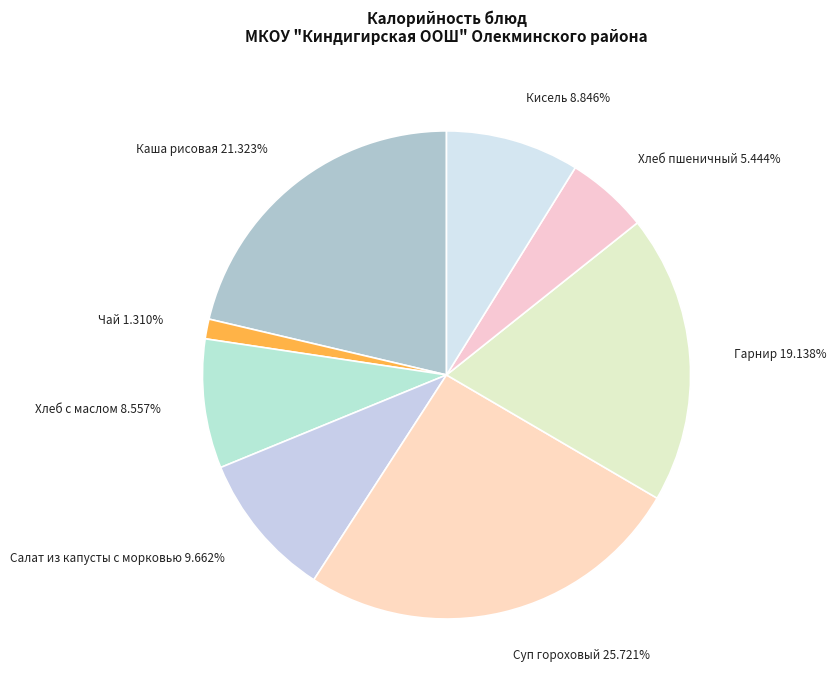

The Суп гороховый slice represents 39% of the pie. True or false?

False